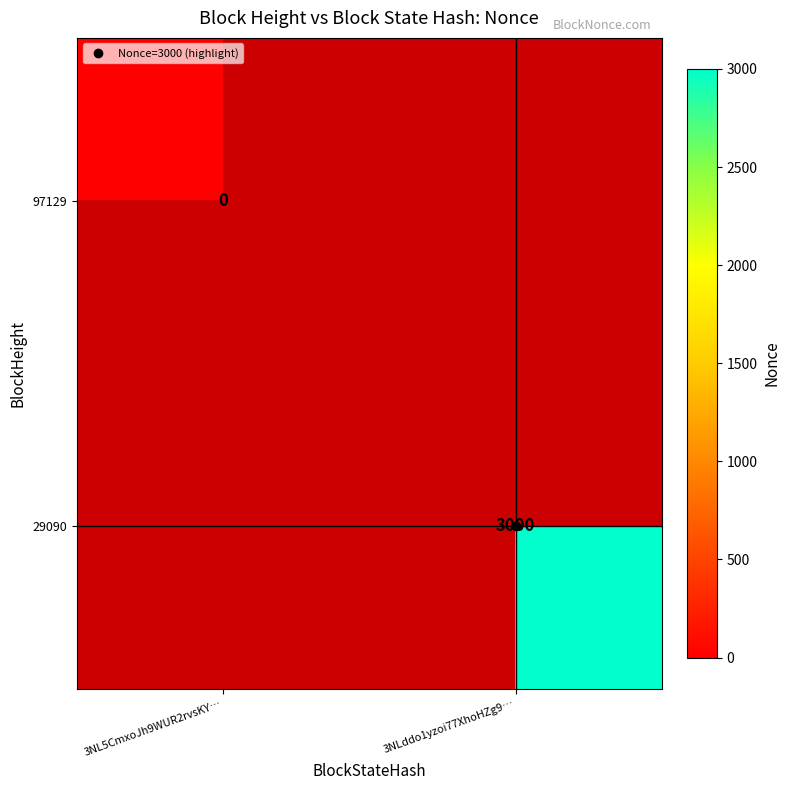

Between 3NL5CmxoJh9WUR2rvsKY… and 3NLddo1yzoi77XhoHZg9…, which is larger?

3NLddo1yzoi77XhoHZg9…